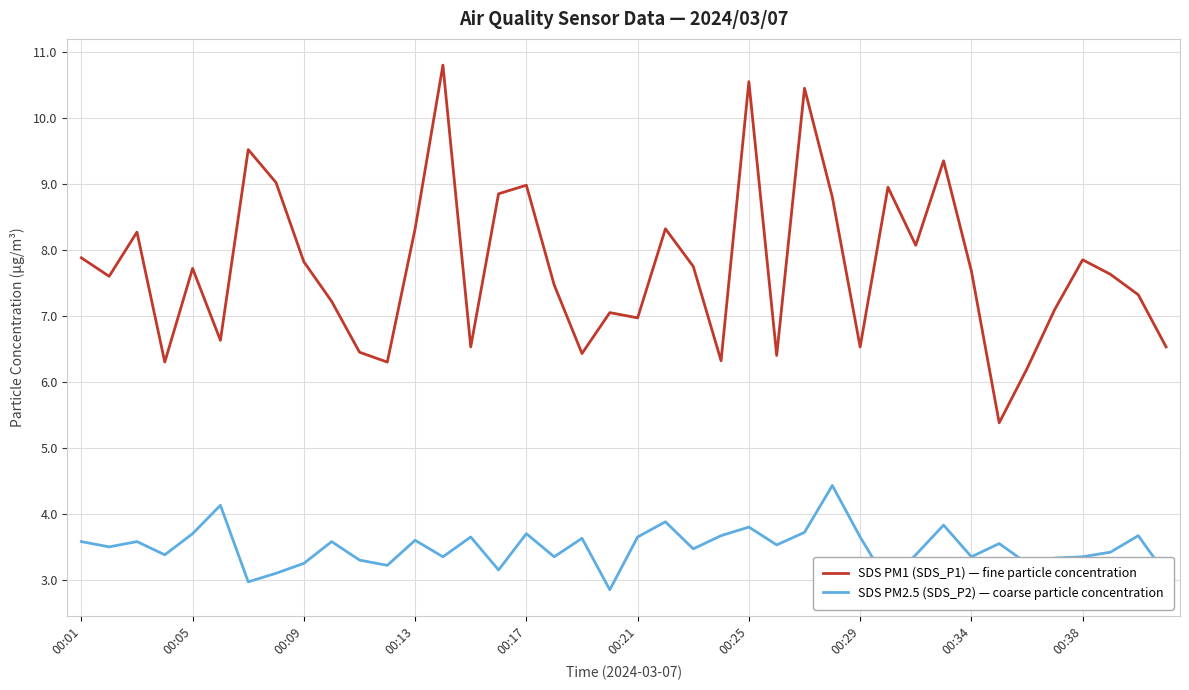

True or false: SDS PM1 (SDS_P1) — fine particle concentration and SDS PM2.5 (SDS_P2) — coarse particle concentration cross at least once.

False